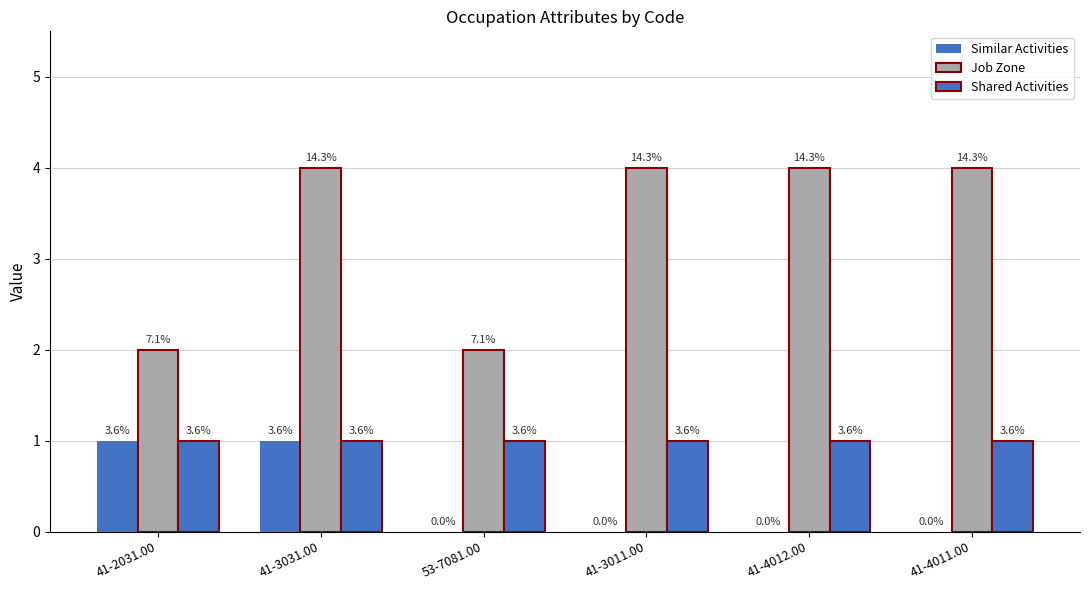

How many groups of bars are there?

6